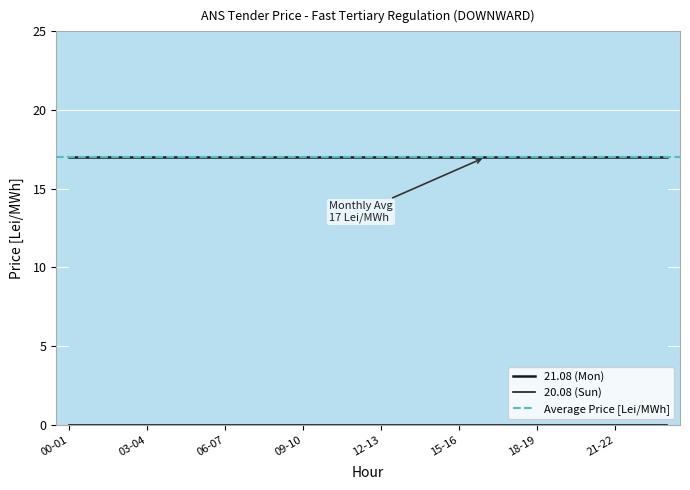

Is it true that 21.08 equals 7 at 21-22?

False